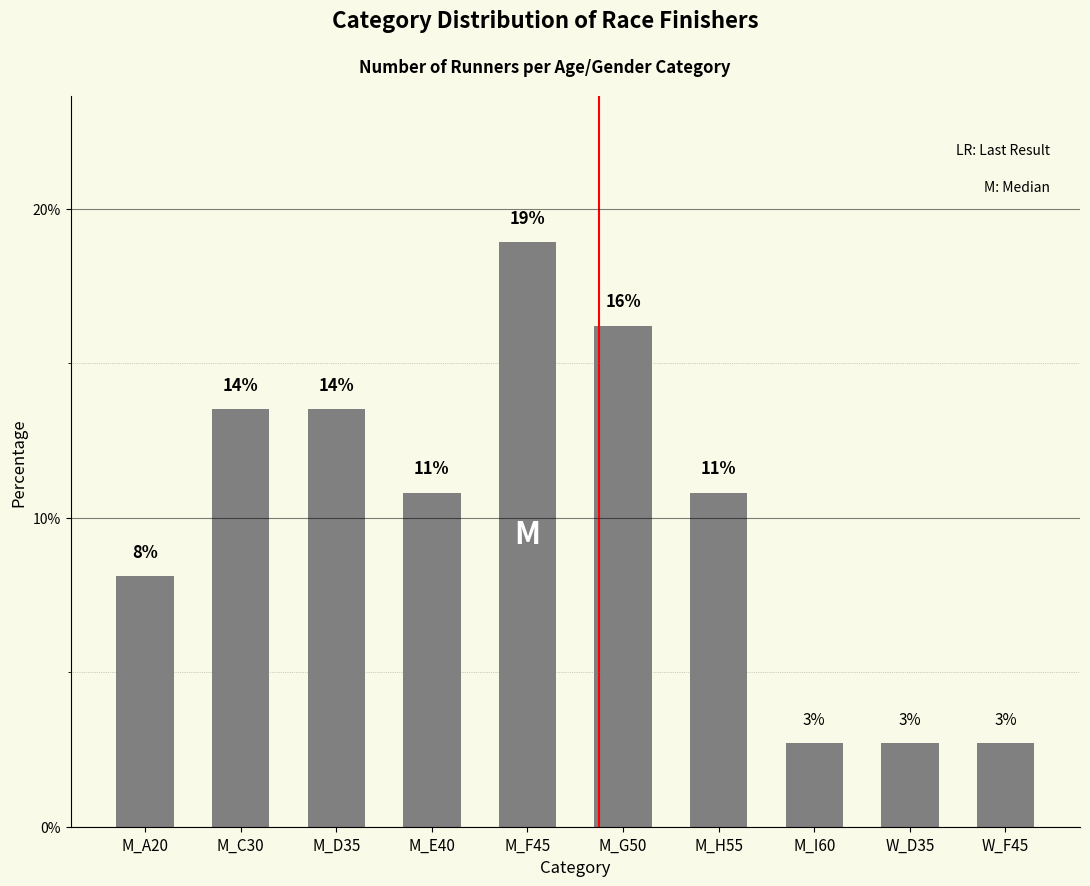

Reading left to right, list all the values displayed in this chart.

M_A20=8.1	M_C30=13.5	M_D35=13.5	M_E40=10.8	M_F45=18.9	M_G50=16.2	M_H55=10.8	M_I60=2.7	W_D35=2.7	W_F45=2.7